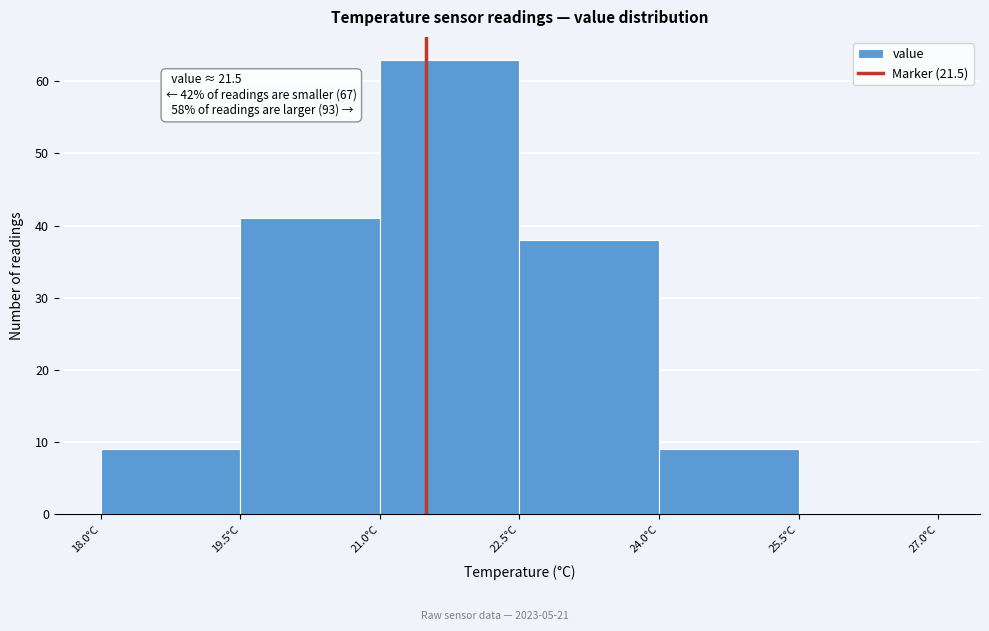

Which range on the x-axis has the tallest bar?

21.0 to 22.5